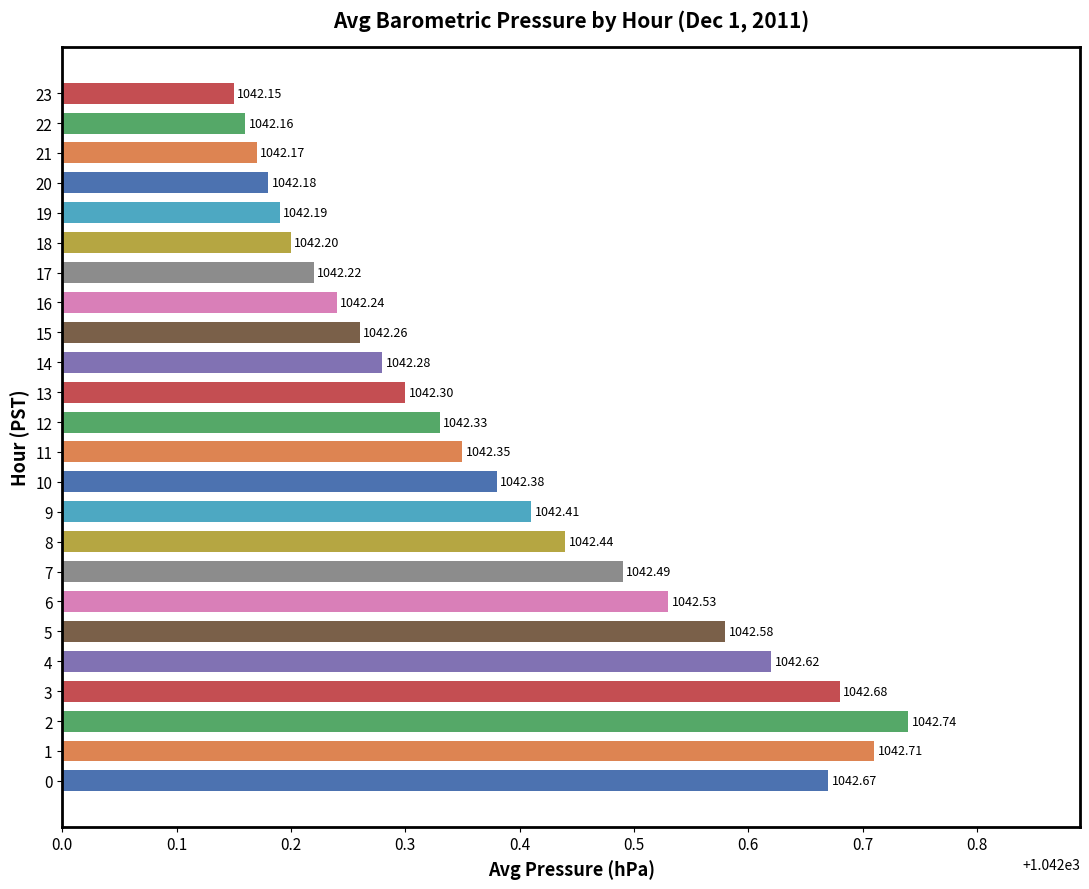

What is the ratio of the value at 17 to the value at 21?

1.0